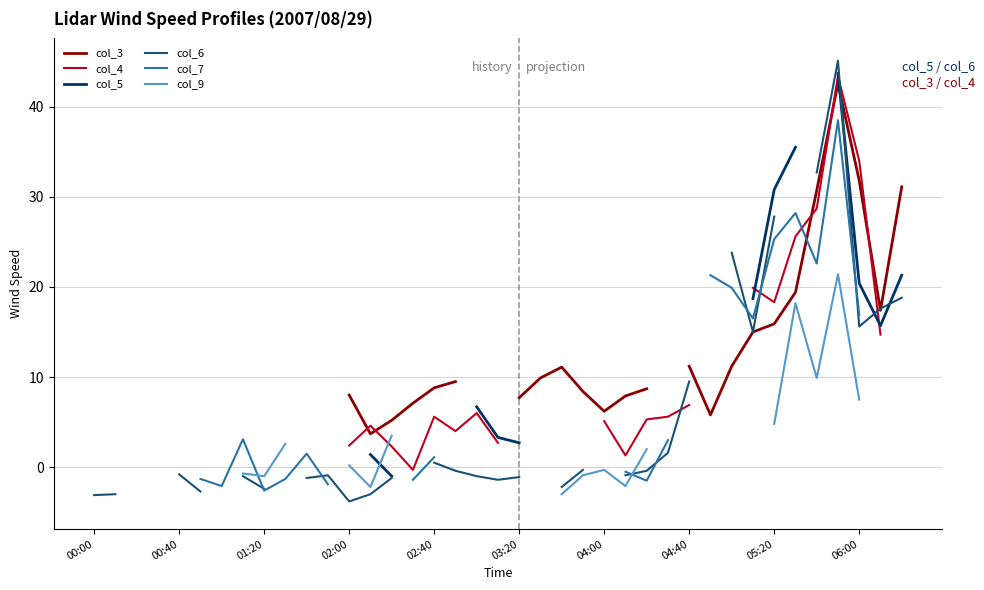

Rank the series by their average value, from highest to lowest.

col_3, col_4, col_5, col_6, col_7, col_9